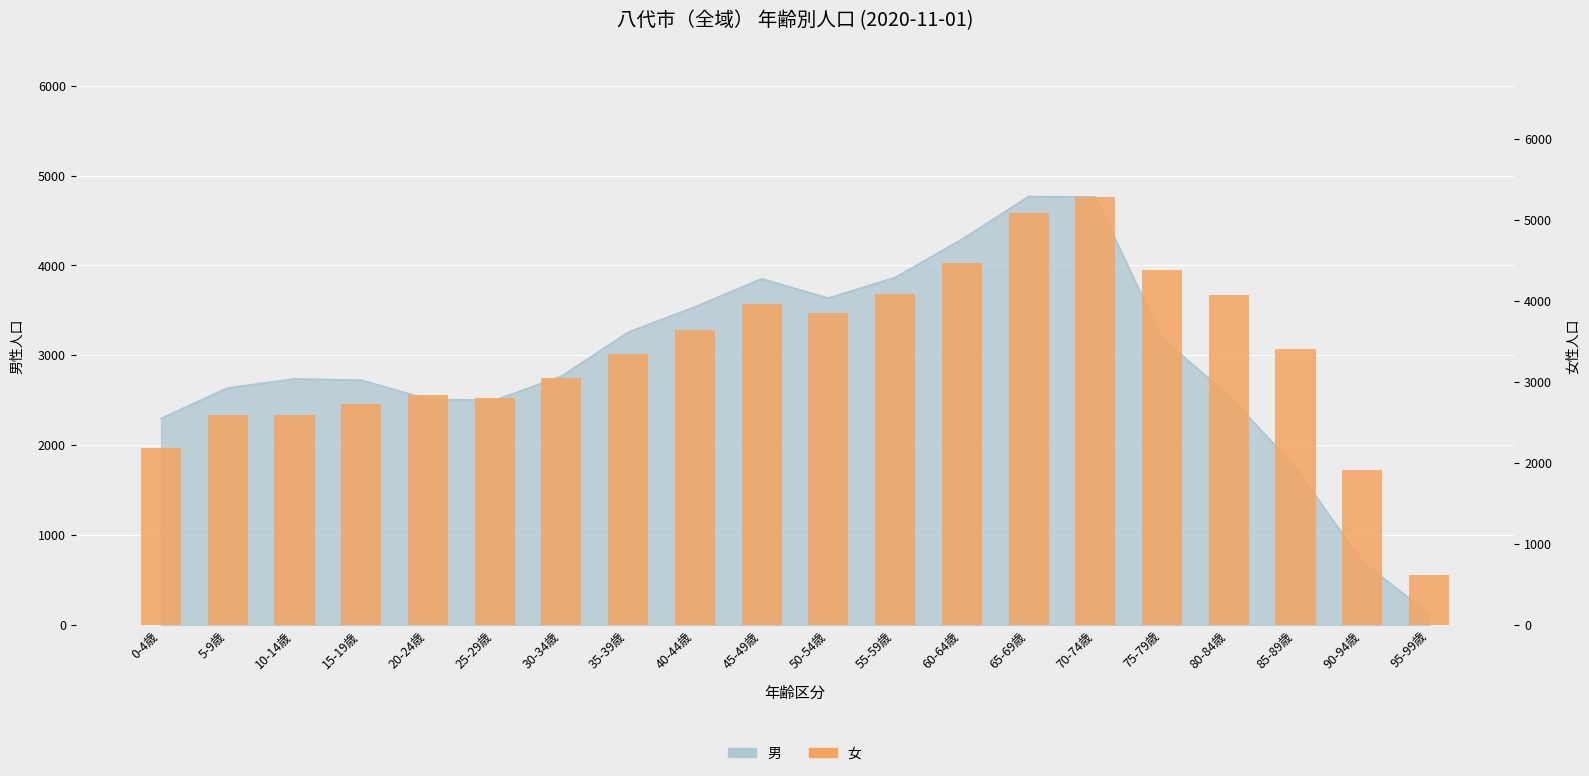

What is the maximum value shown in the chart?

5288